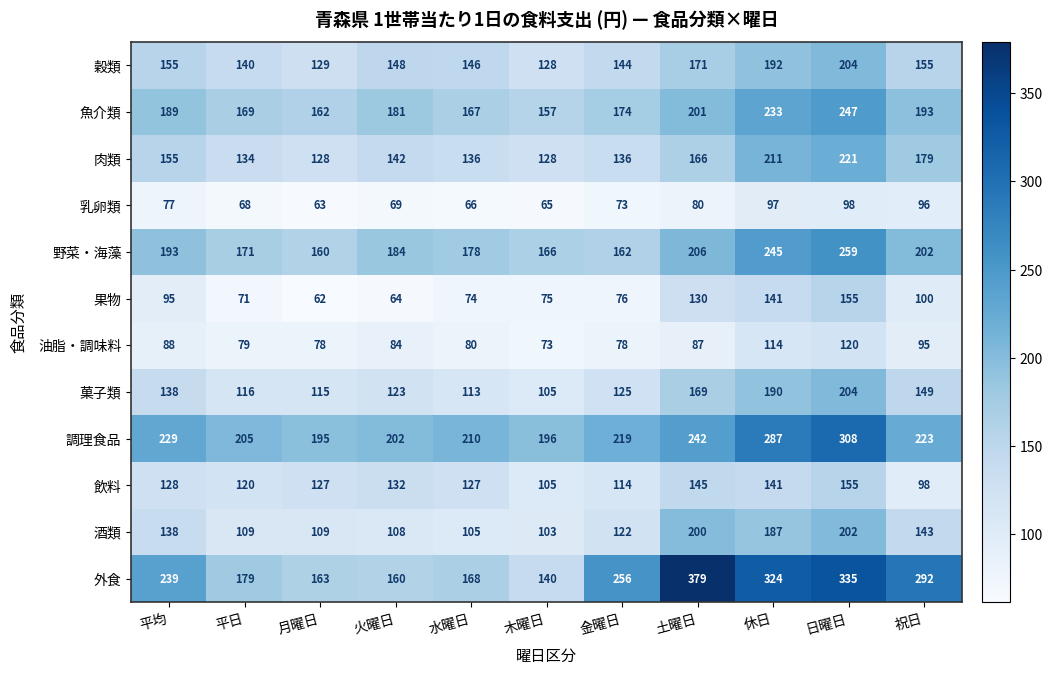

At which category is the sum across all series the highest?

日曜日